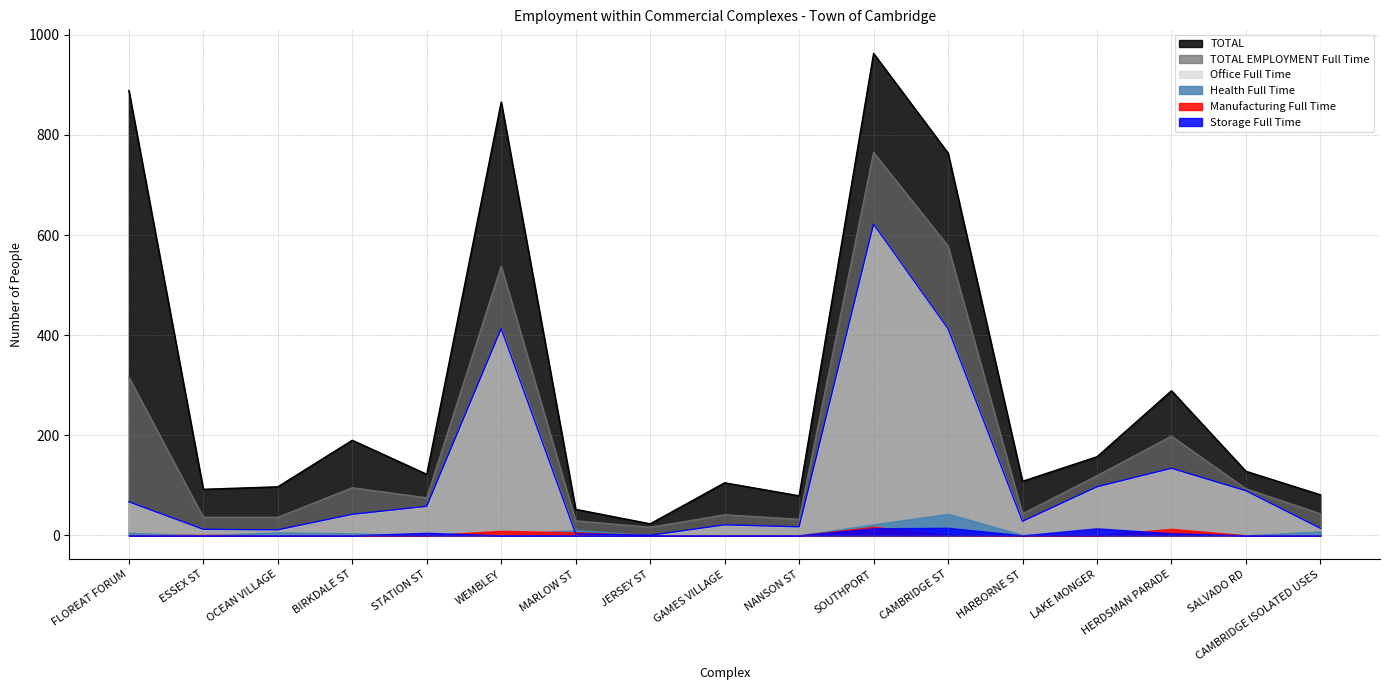

How many lines are shown in the chart?

6